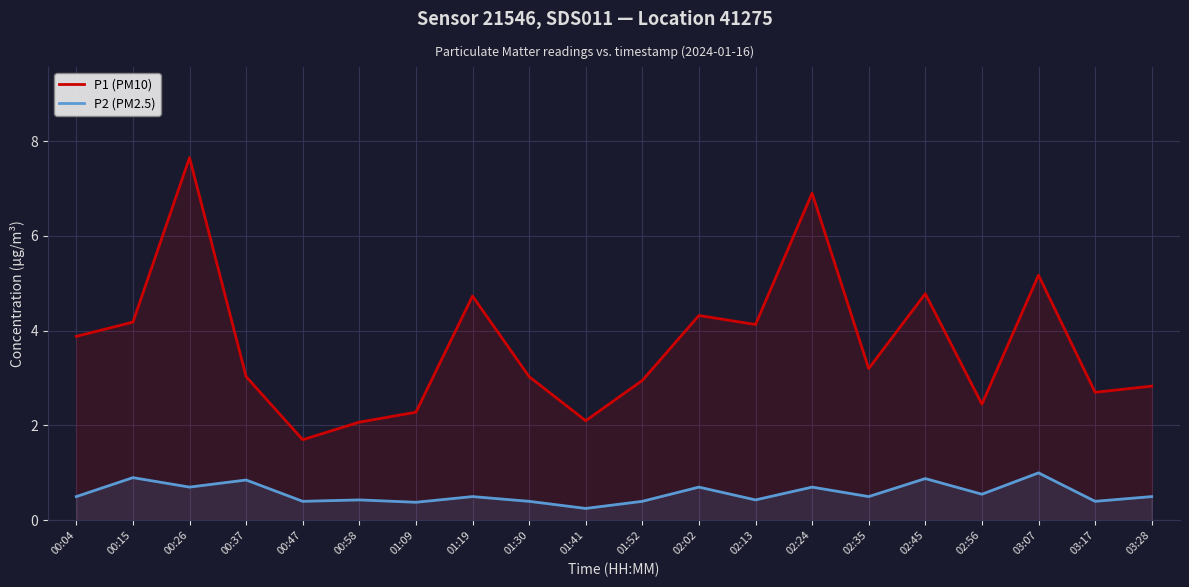

True or false: P1 (PM10) and P2 (PM2.5) intersect in this chart.

False